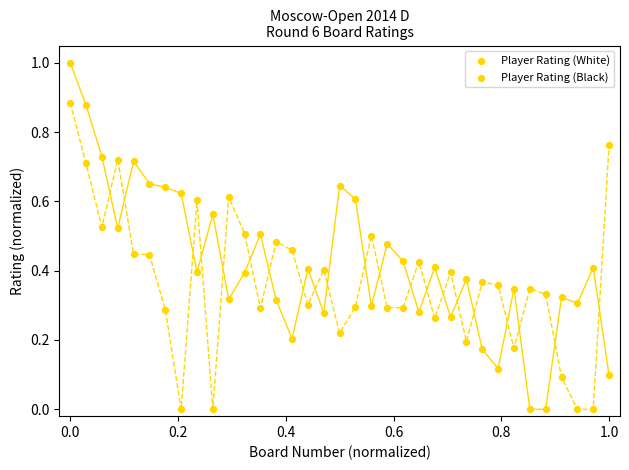

How many data points are displayed?

70